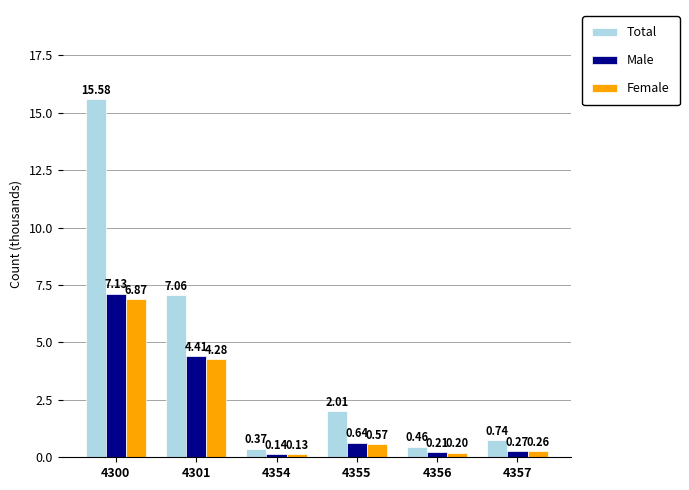

What value does the Male series have at 4356?

0.2